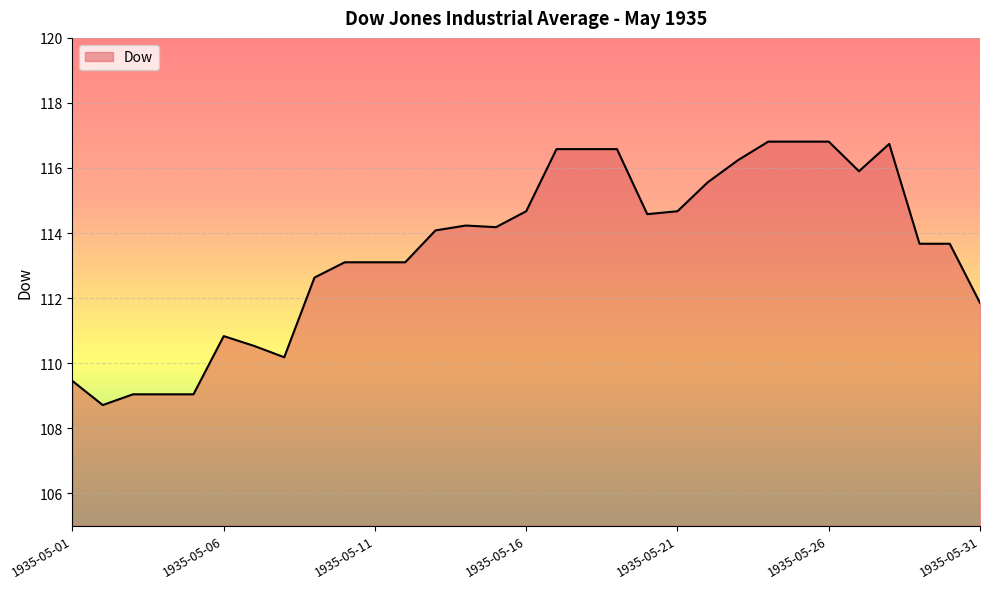

What is the greatest value displayed?

116.8